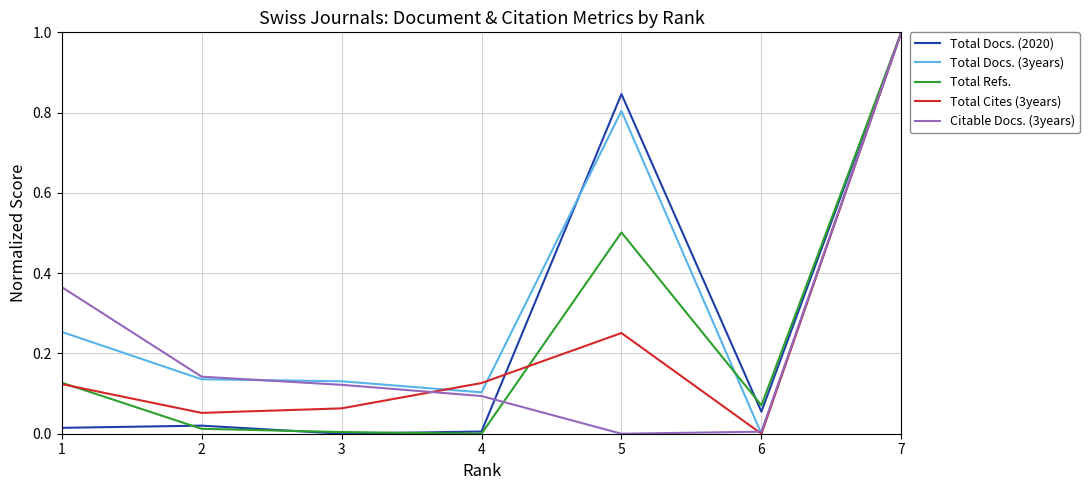

How many interior local valleys does the Citable Docs. (3years) series have?

1